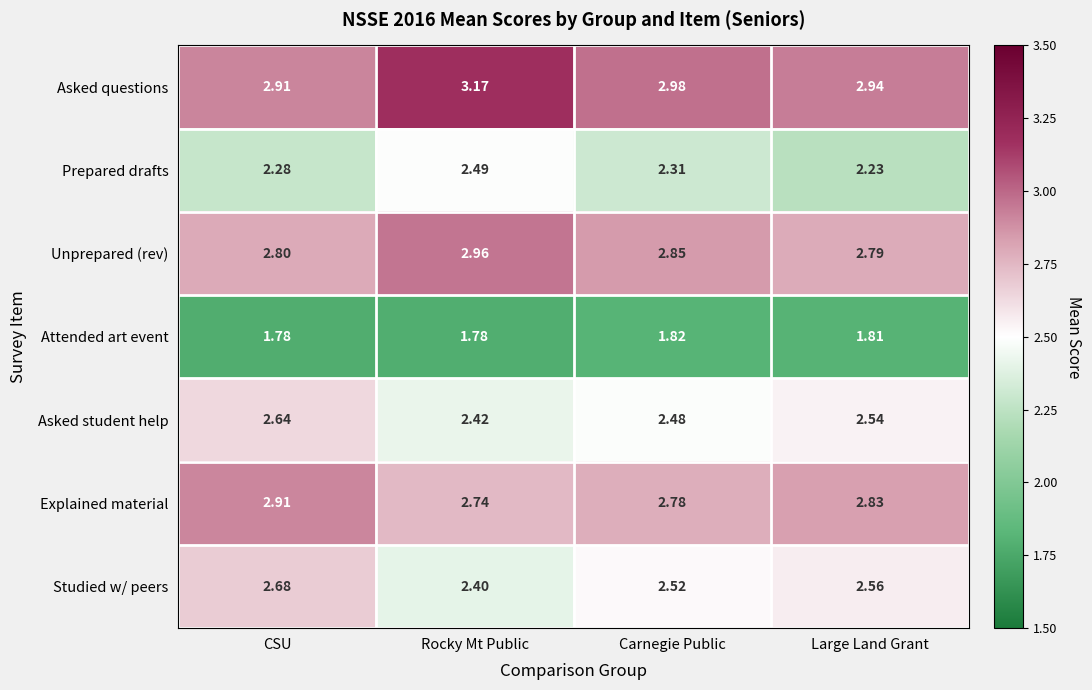

Which series has the largest range (max minus min)?

Studied w/ peers